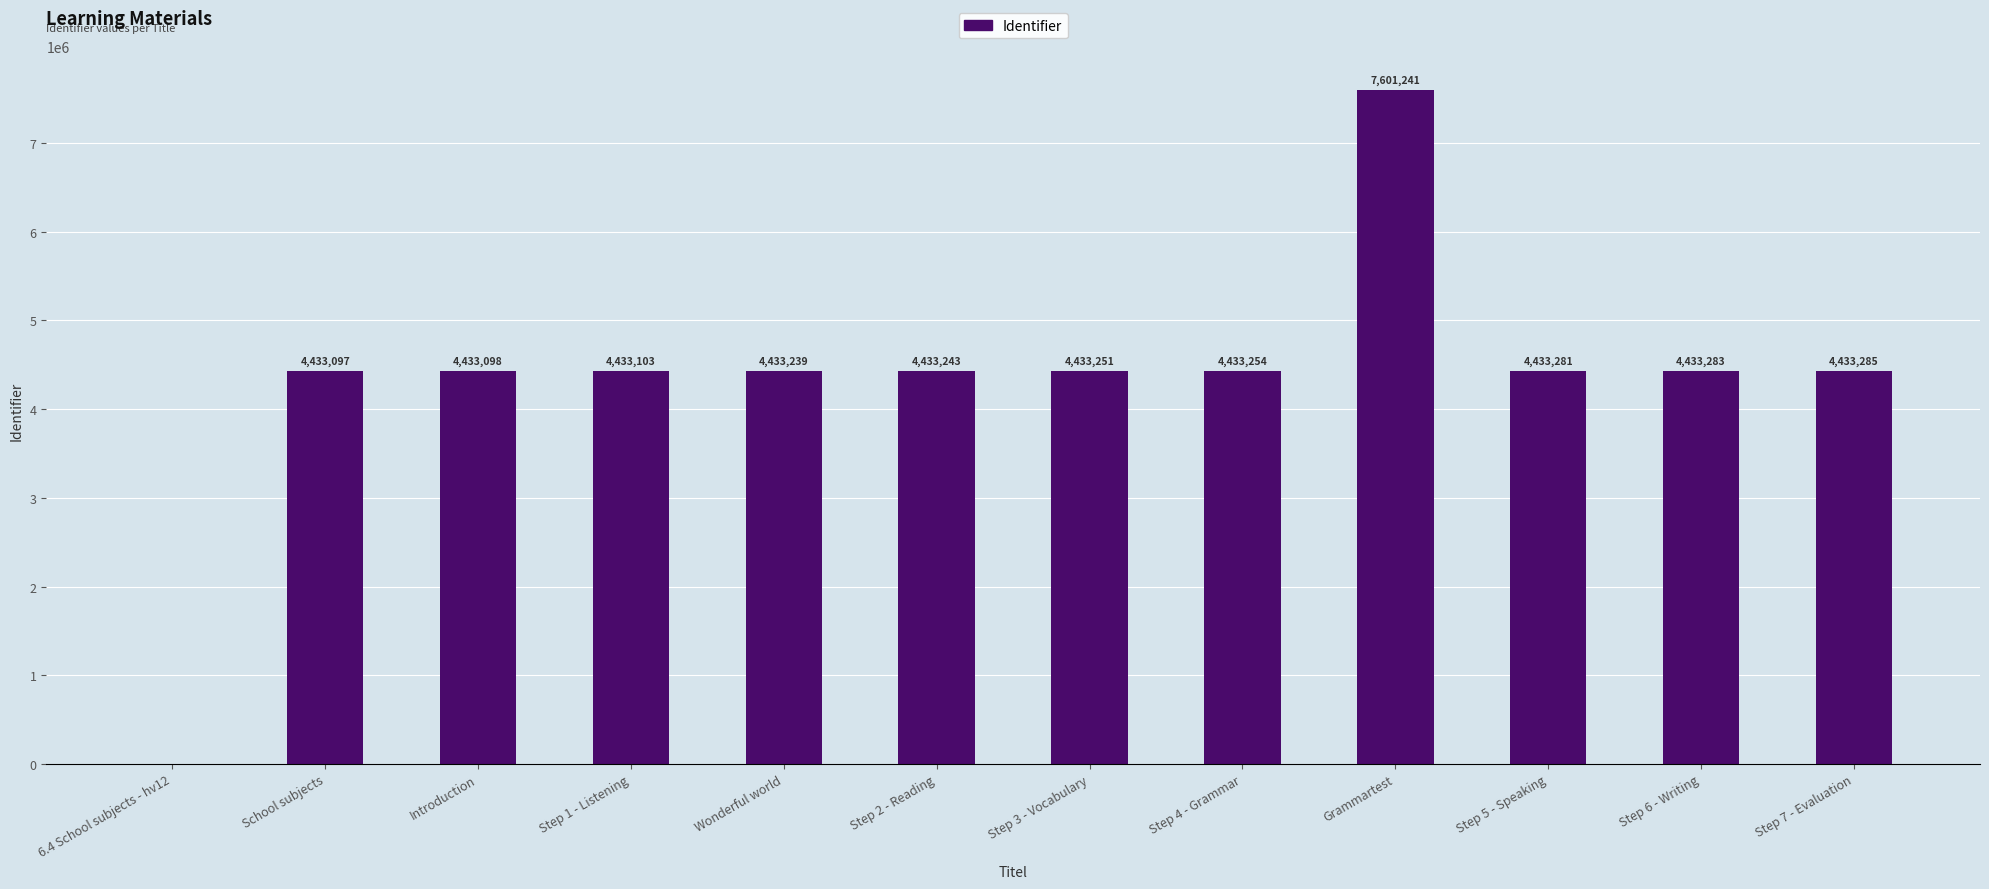

Reading left to right, list all the values displayed in this chart.

0	4433097	4433098	4433103	4433239	4433243	4433251	4433254	7601241	4433281	4433283	4433285